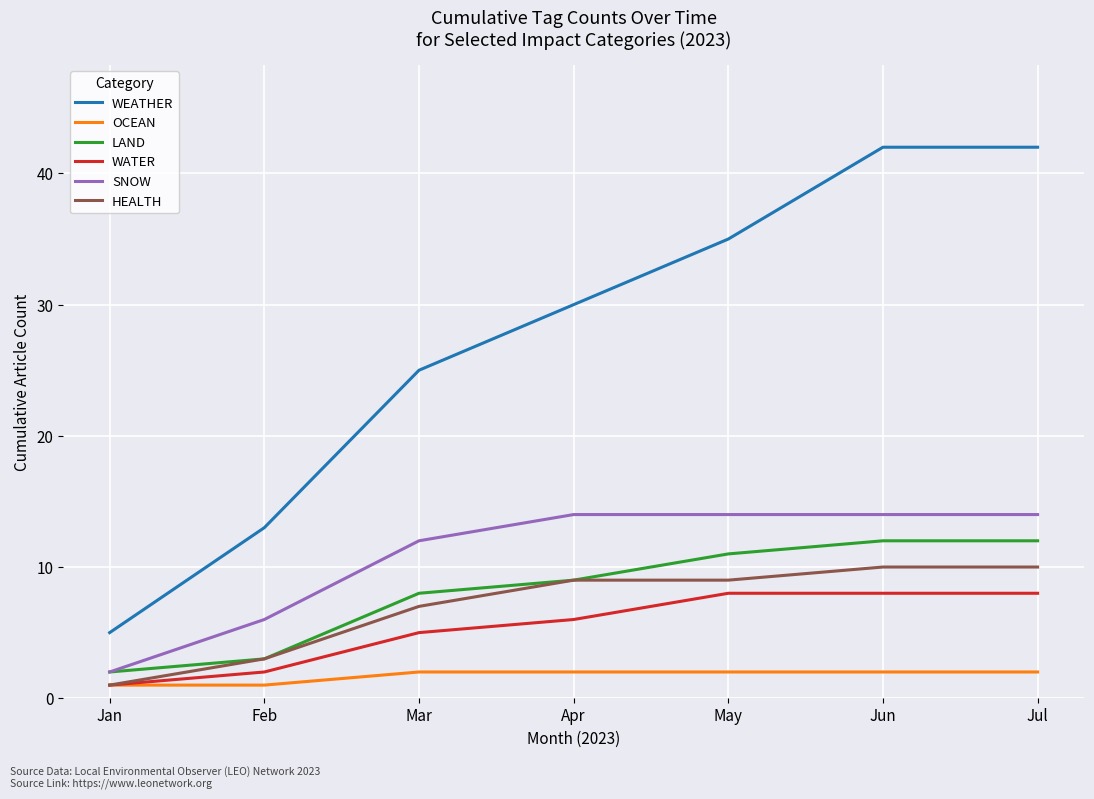

What is the greatest value displayed?

42